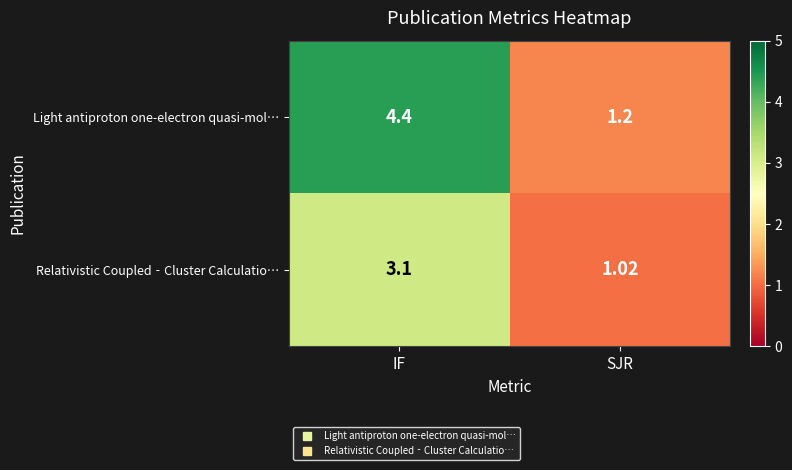

List the series in order of their overall mean, highest first.

Light antiproton one-electron quasi-mol…, Relativistic Coupled‐Cluster Calculatio…